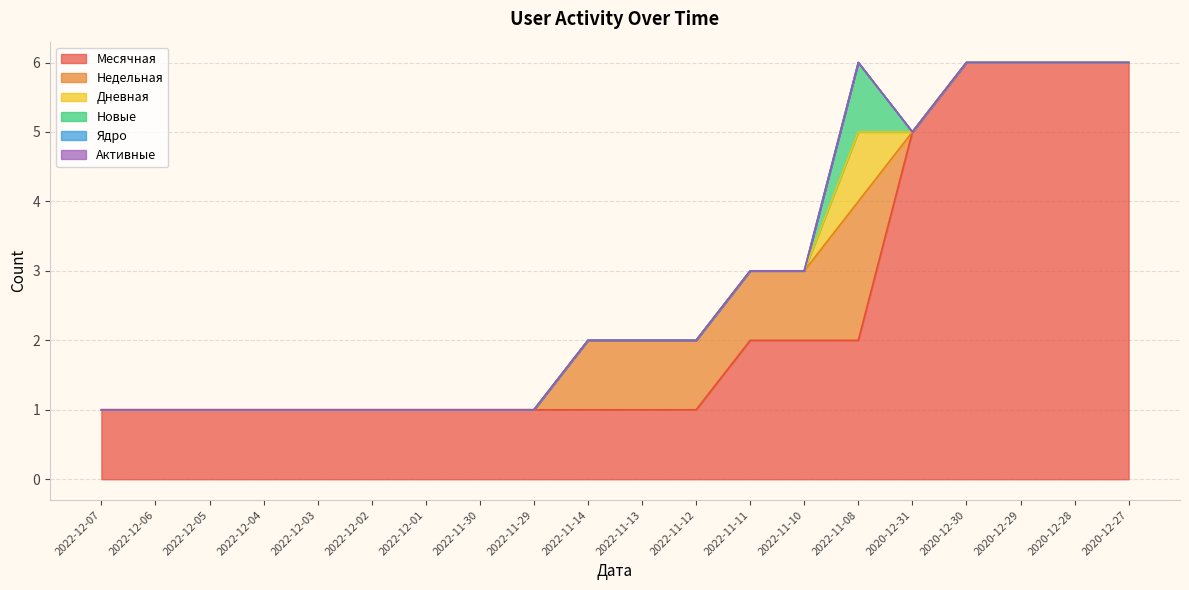

True or false: Новые and Месячная cross at least once.

False